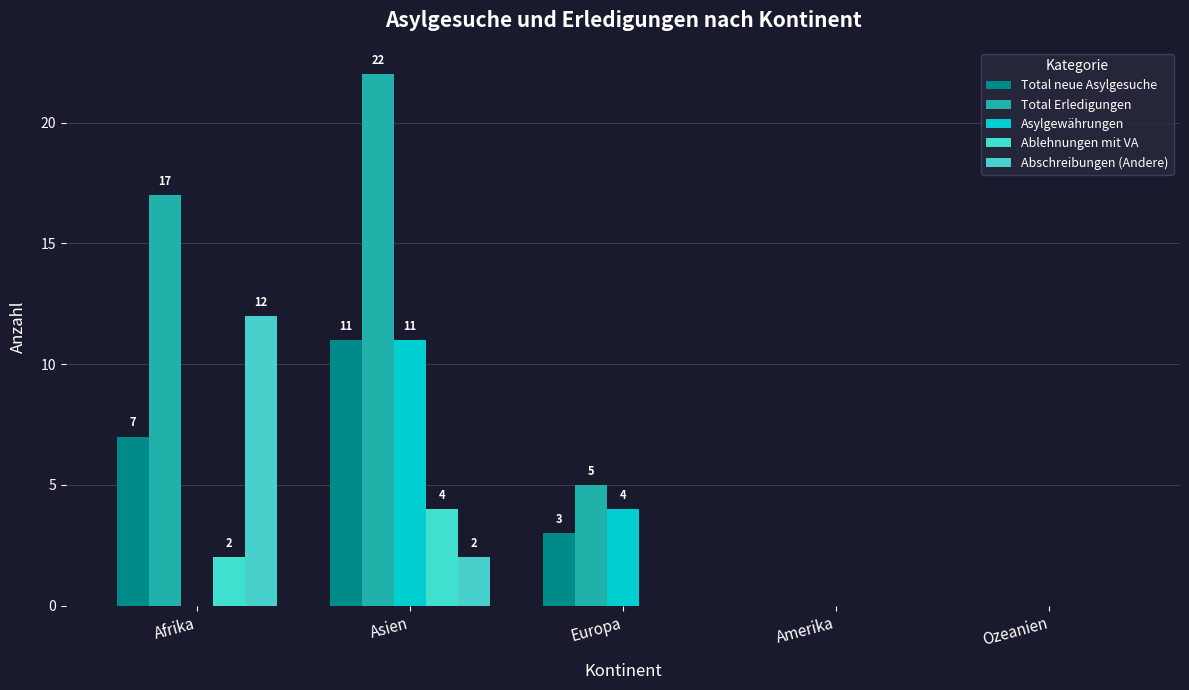

Reading left to right, transcribe all the data shown in this chart.

Total neue Asylgesuche: Afrika=7	Asien=11	Europa=3	Amerika=0	Ozeanien=0
Total Erledigungen: Afrika=17	Asien=22	Europa=5	Amerika=0	Ozeanien=0
Asylgewährungen: Afrika=0	Asien=11	Europa=4	Amerika=0	Ozeanien=0
Ablehnungen mit VA: Afrika=2	Asien=4	Europa=0	Amerika=0	Ozeanien=0
Abschreibungen (Andere): Afrika=12	Asien=2	Europa=0	Amerika=0	Ozeanien=0